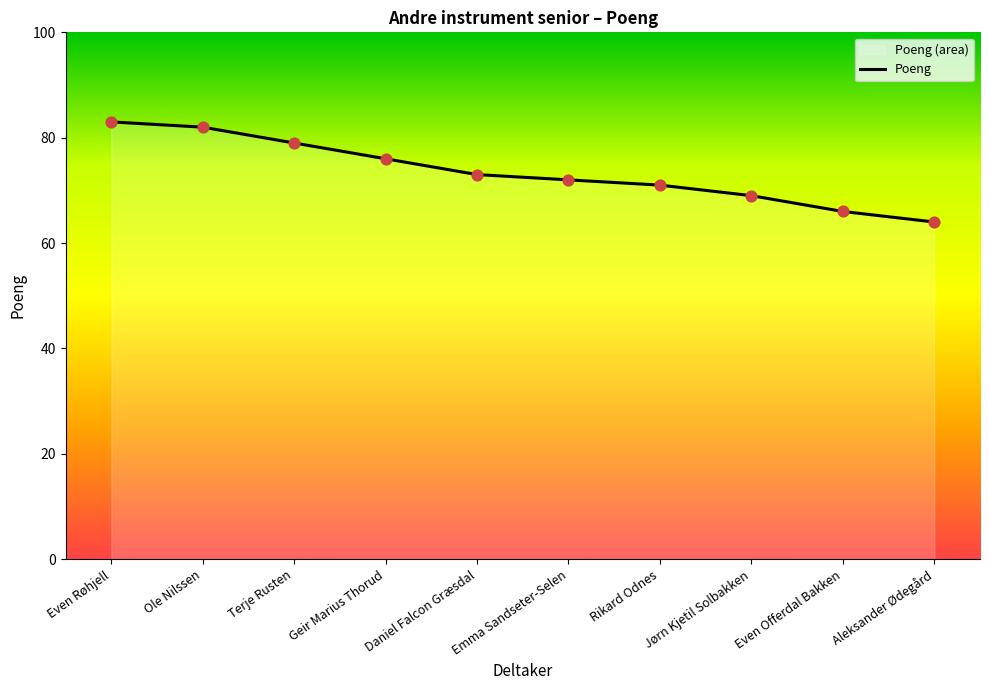

Which has a higher value, Ole Nilssen or Aleksander Ødegård?

Ole Nilssen